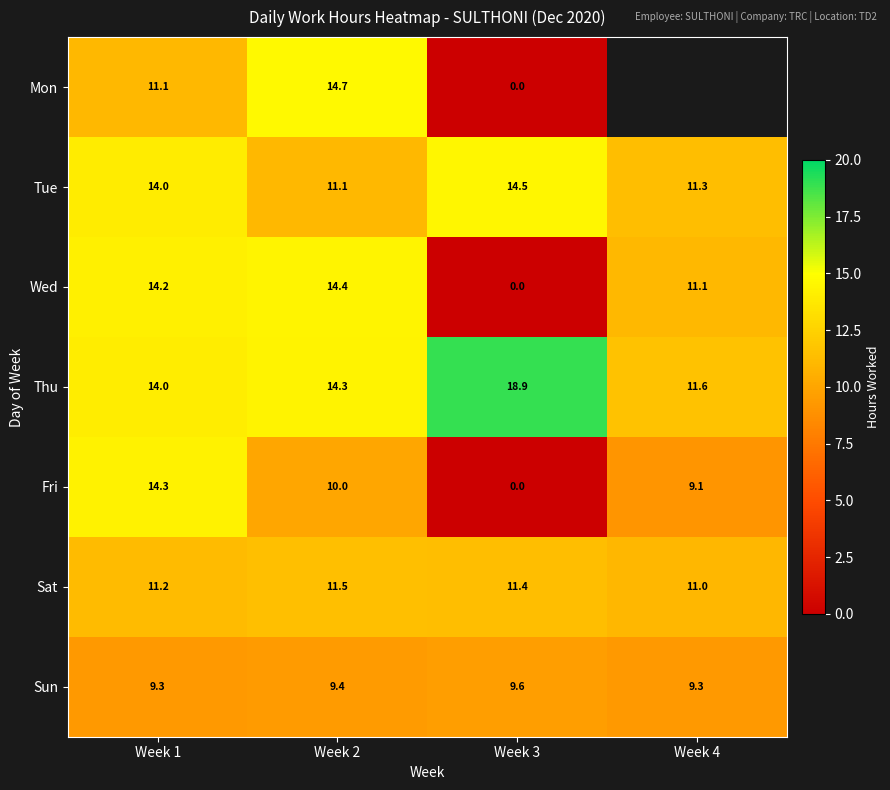

Is the value of Wed at Week 4 greater than the value of Fri at Week 1?

No